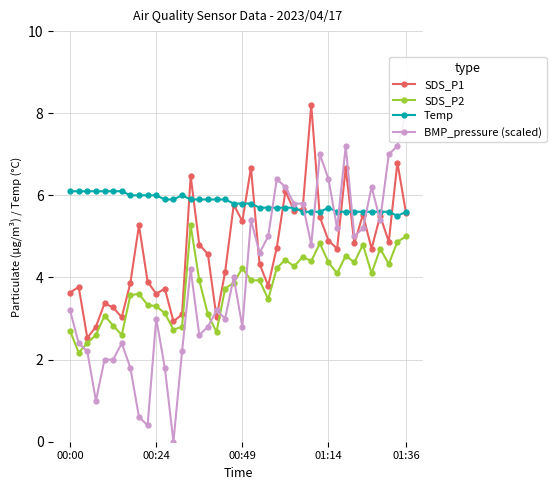

What is the difference between the second highest and second lowest values in the Temp series?

0.5